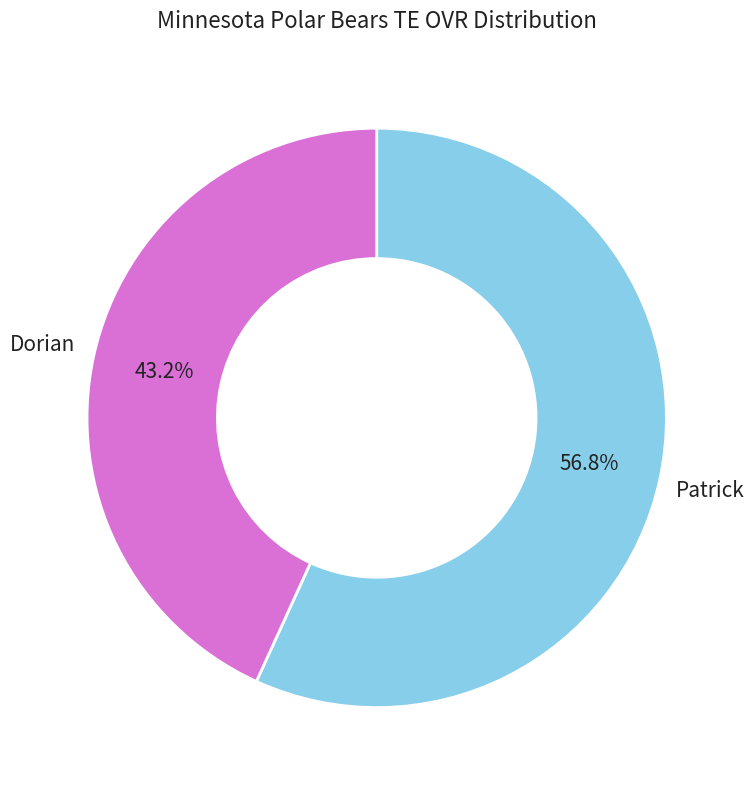

Does any single category account for the majority?

Yes